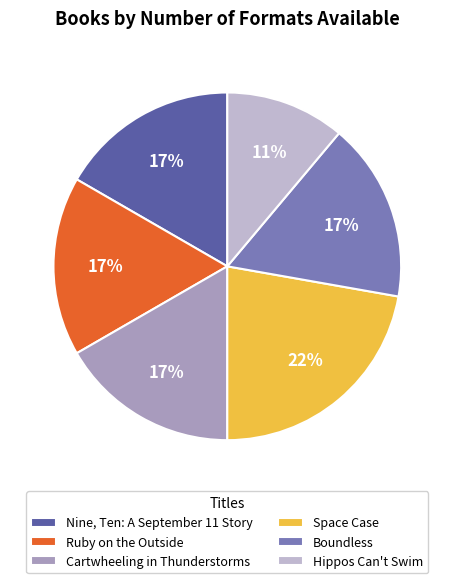

Do Boundless and Hippos Can't Swim together represent more than half of the pie?

No